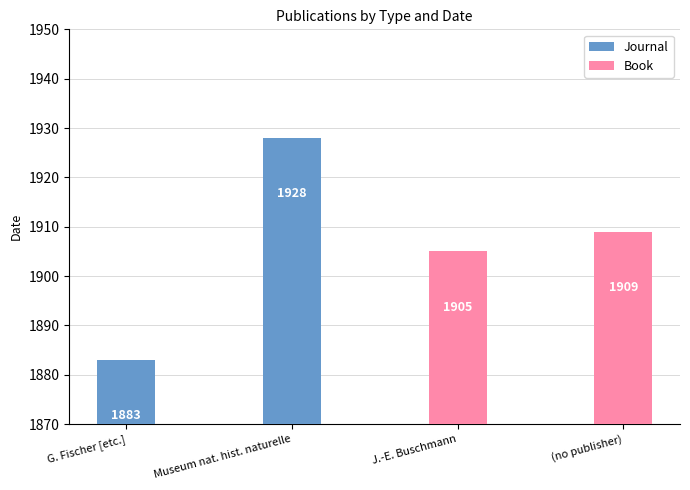

Which series has the widest spread of values?

Journal